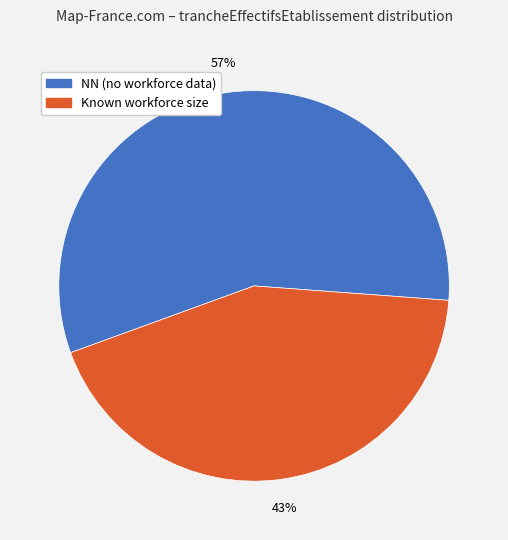

Is there a majority slice in this chart?

Yes